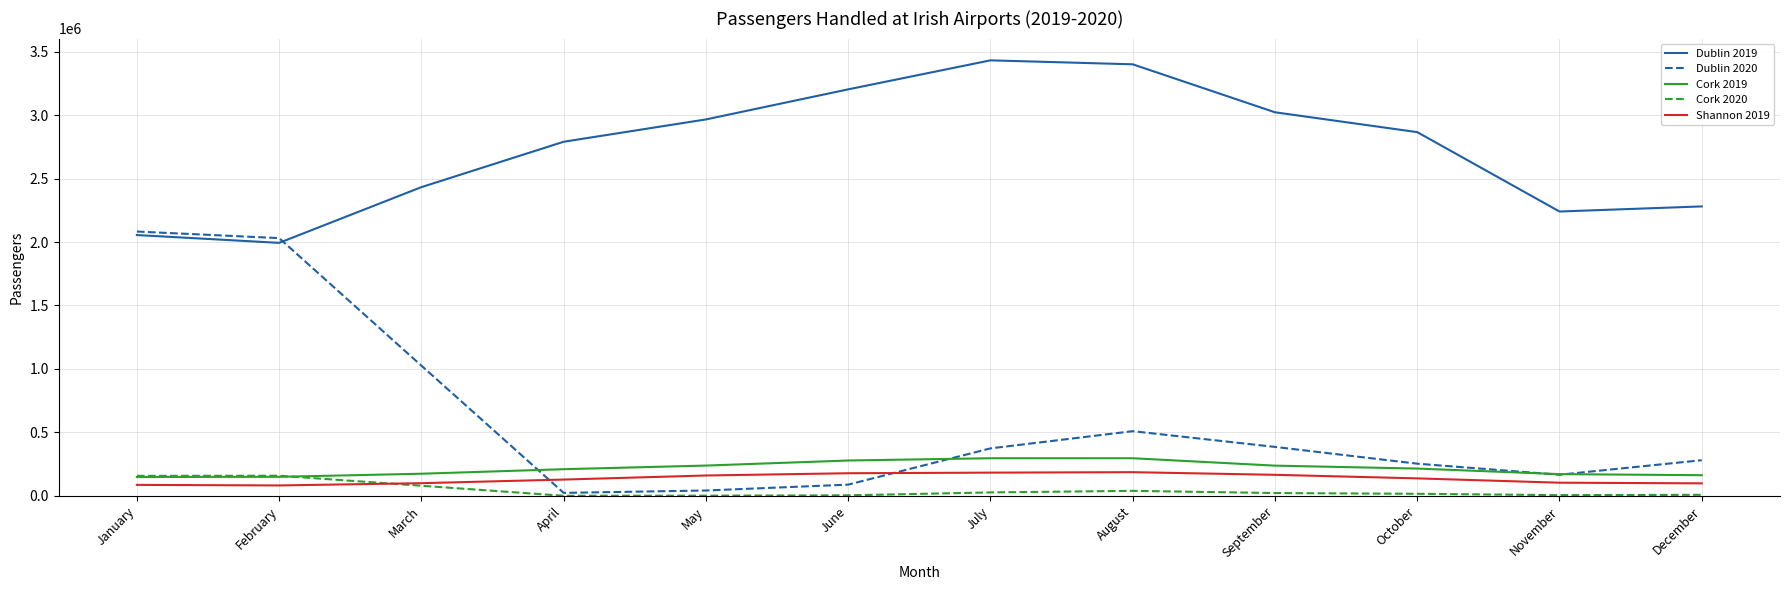

How many lines are shown in the chart?

5